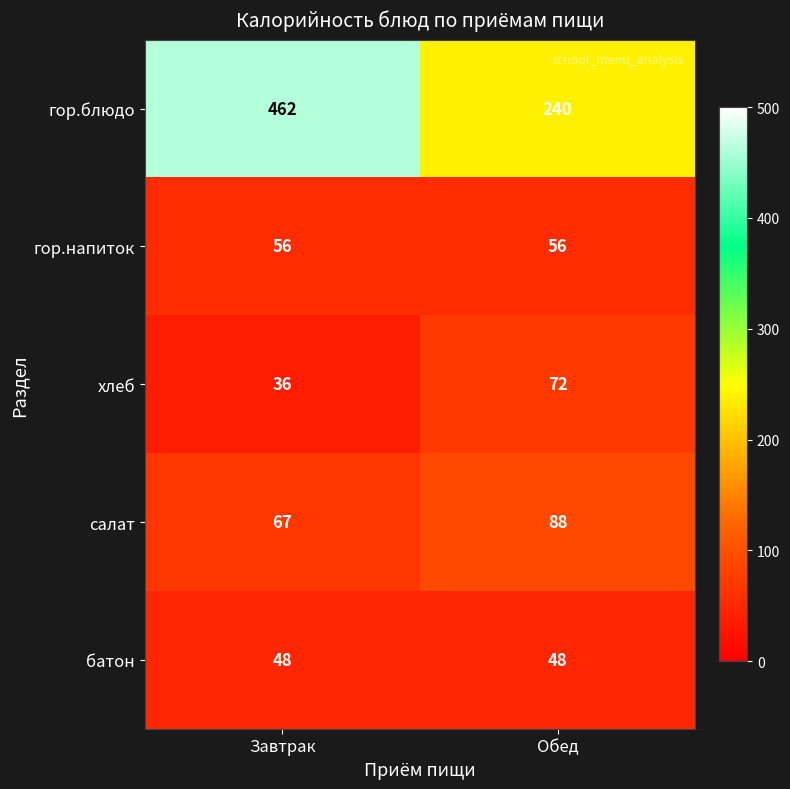

Rank the series at Обед from lowest to highest value.

батон, гор.напиток, хлеб, салат, гор.блюдо